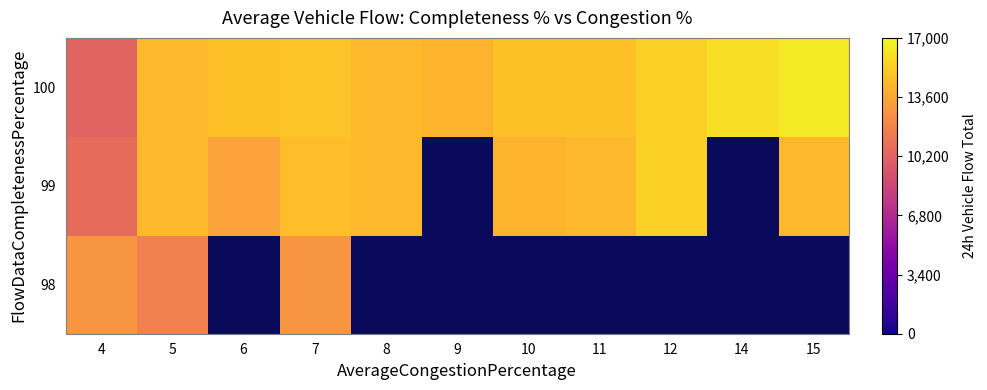

How many categories are shown in the chart?

11